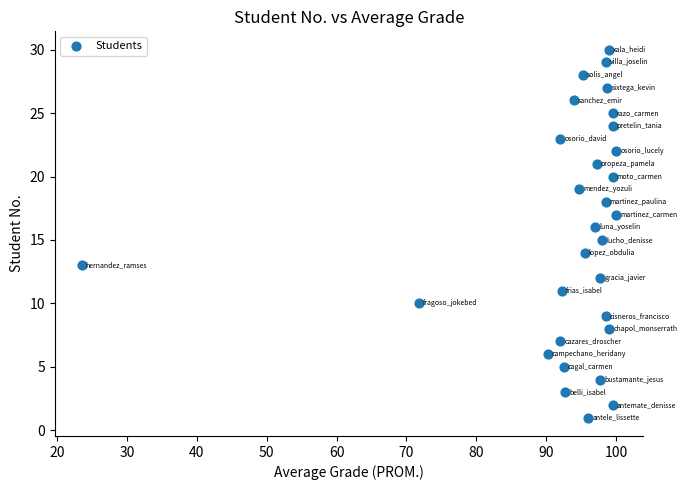

What is the range of Y values (max minus min)?

29